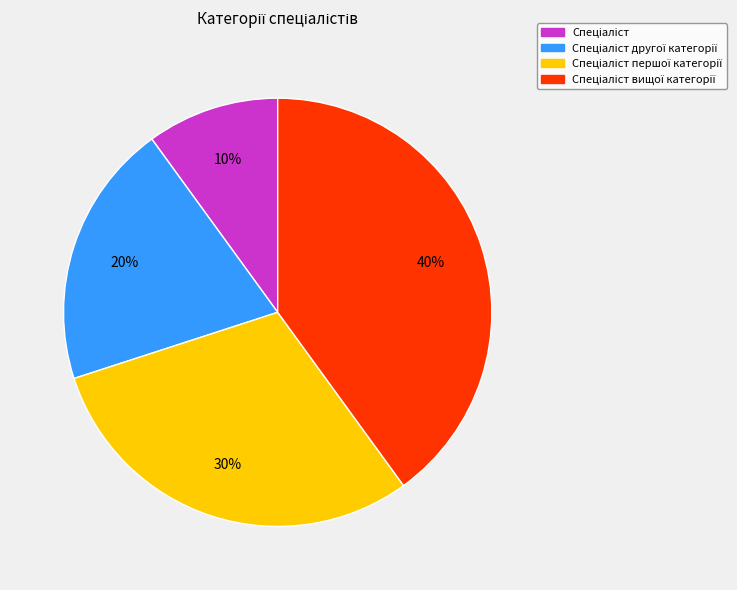

Count the number of slices in the pie.

4